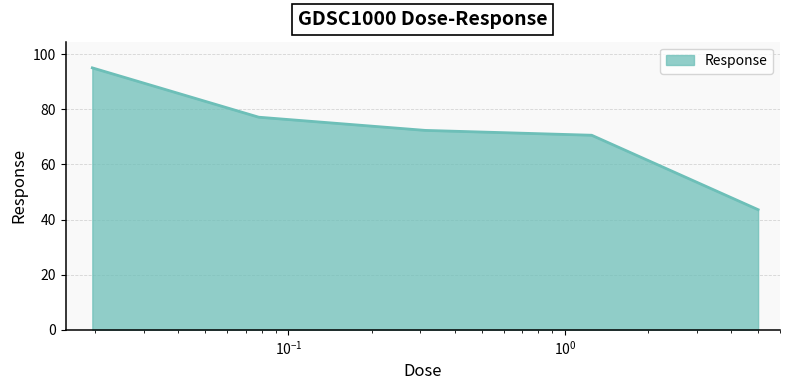

What is the maximum value shown in the chart?

95.0